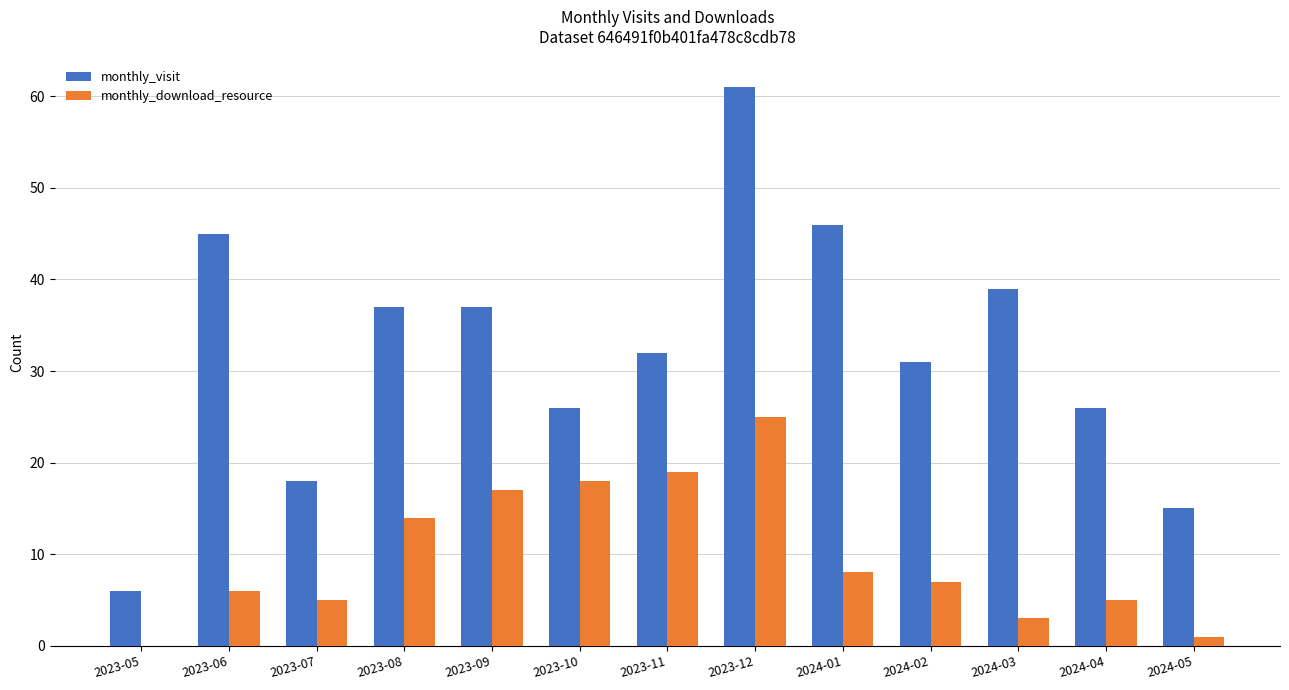

Does the chart contain stacked bars?

No